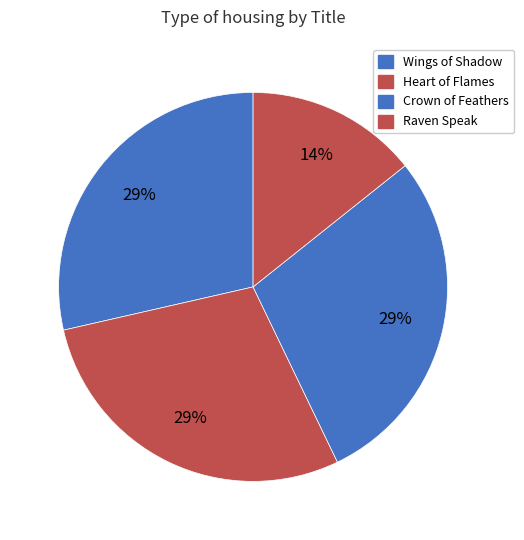

To the nearest percent, what percentage of the pie is Wings of Shadow?

29%